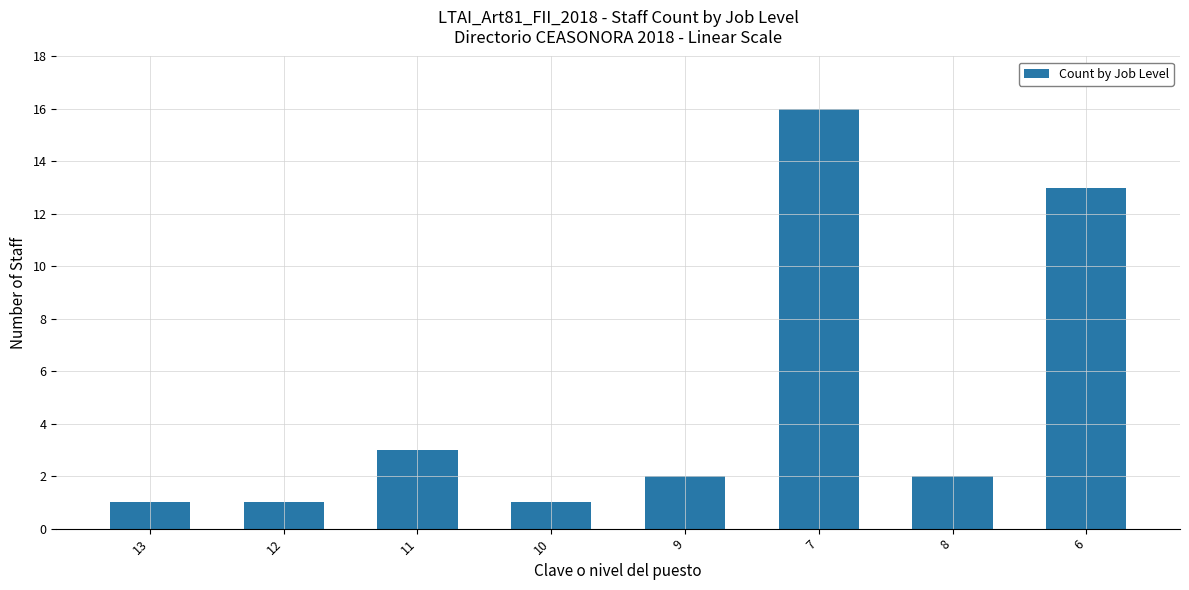

Are the bars grouped side by side (vs. stacked)?

No